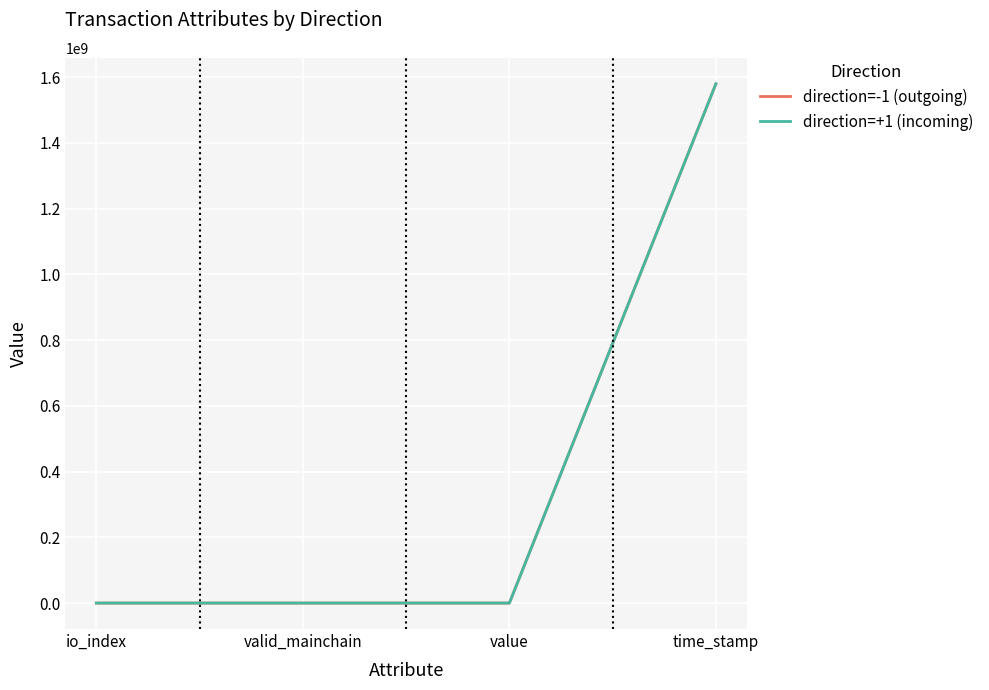

What is the average value of the direction=-1 (outgoing) series?

394861930.5